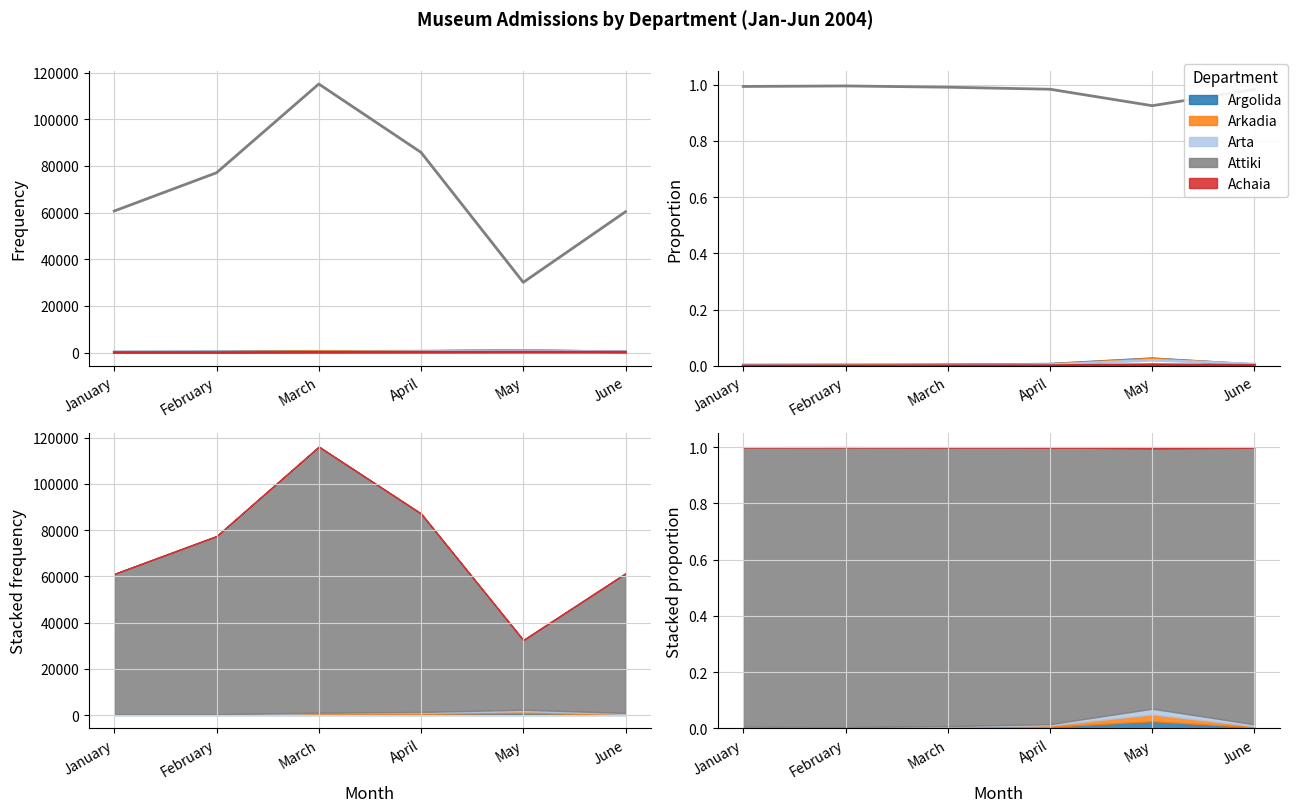

Reading right to left, extract all data points from this chart.

Argolida: June=0.0	May=0.0	April=0.0	March=0.0	February=0.0	January=0.0
Arkadia: June=0.0	May=0.0	April=0.0	March=0.0	February=0.0	January=0.0
Arta: June=0.0	May=0.0	April=0.0	March=0.0	February=0.0	January=0.0
Attiki: June=1.0	May=0.9	April=1.0	March=1.0	February=1.0	January=1.0
Achaia: June=0.0	May=0.0	April=0.0	March=0.0	February=0.0	January=0.0